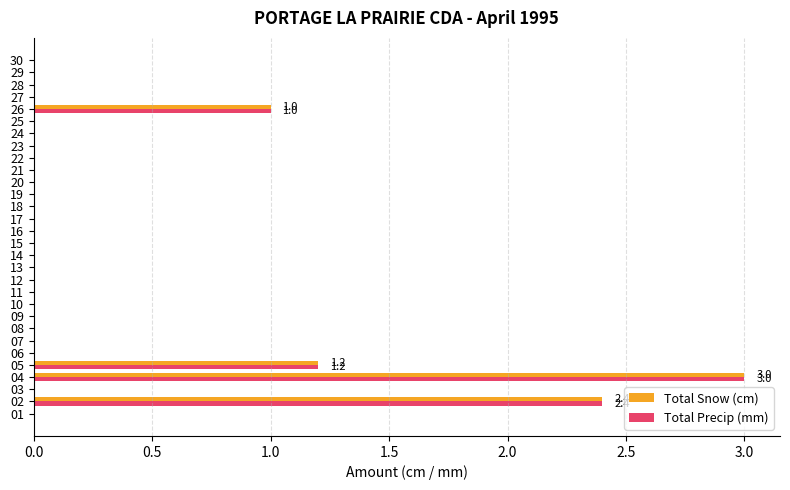

What is the highest value of the Total Snow (cm) series?

3.0